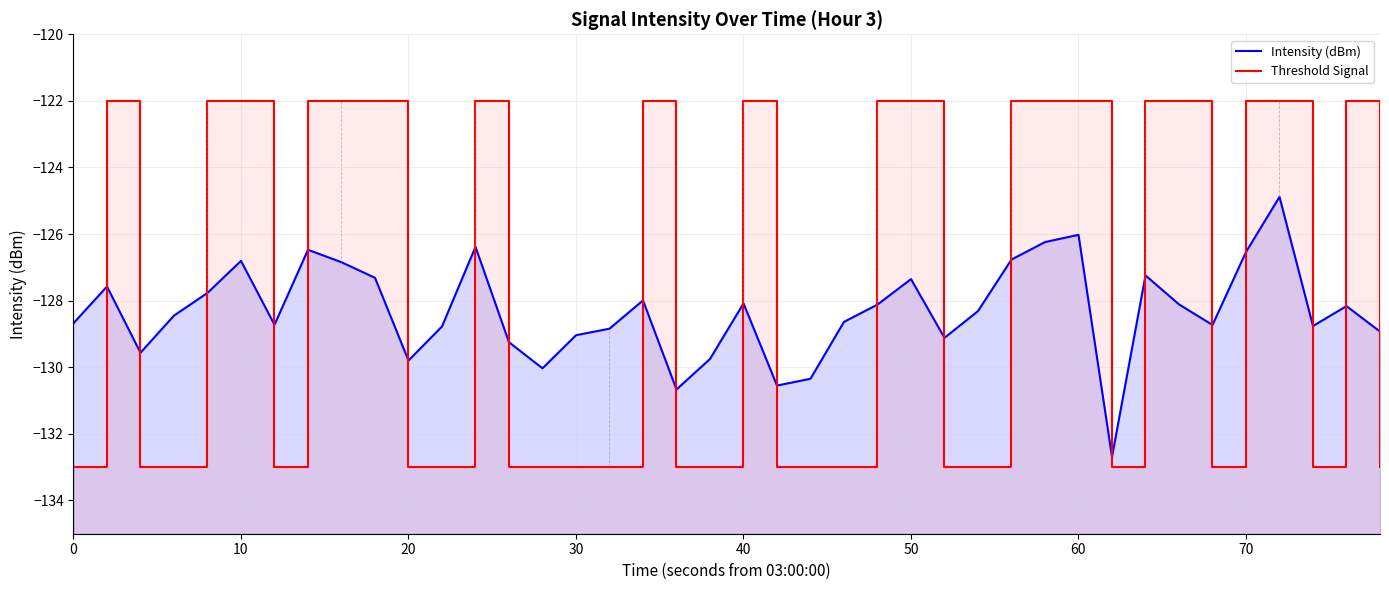

True or false: Intensity (dBm) has more than 1 interior local peaks.

True